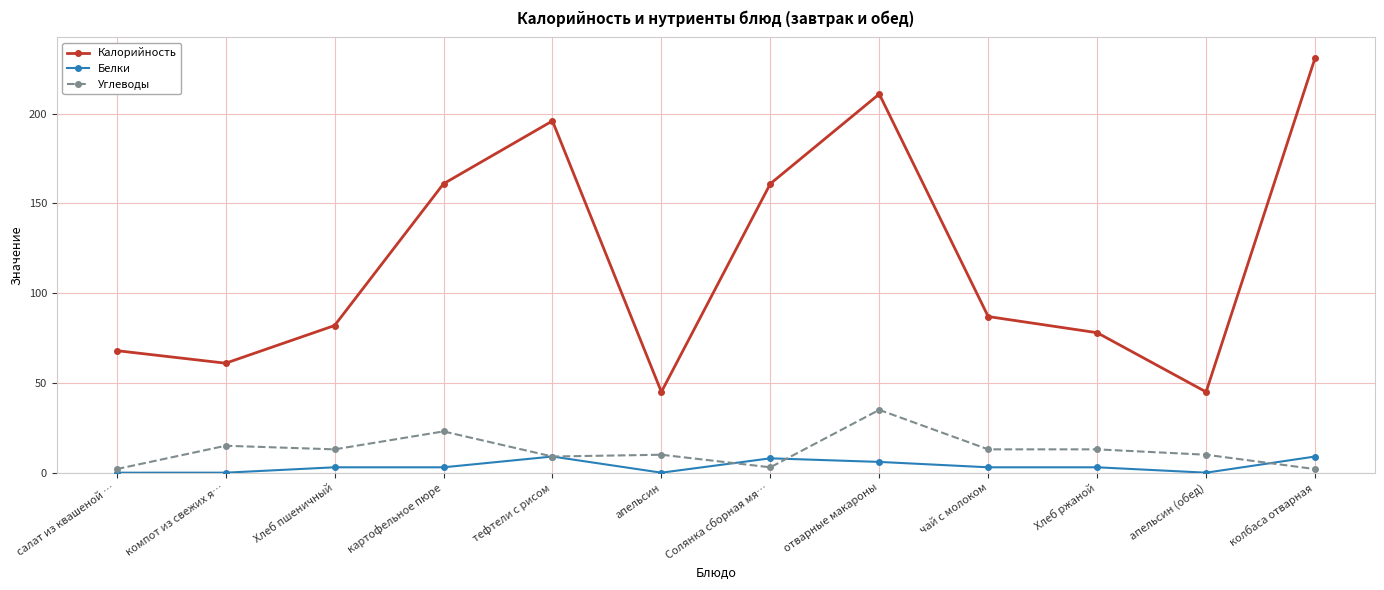

What is the sum of all Калорийность values?

1426